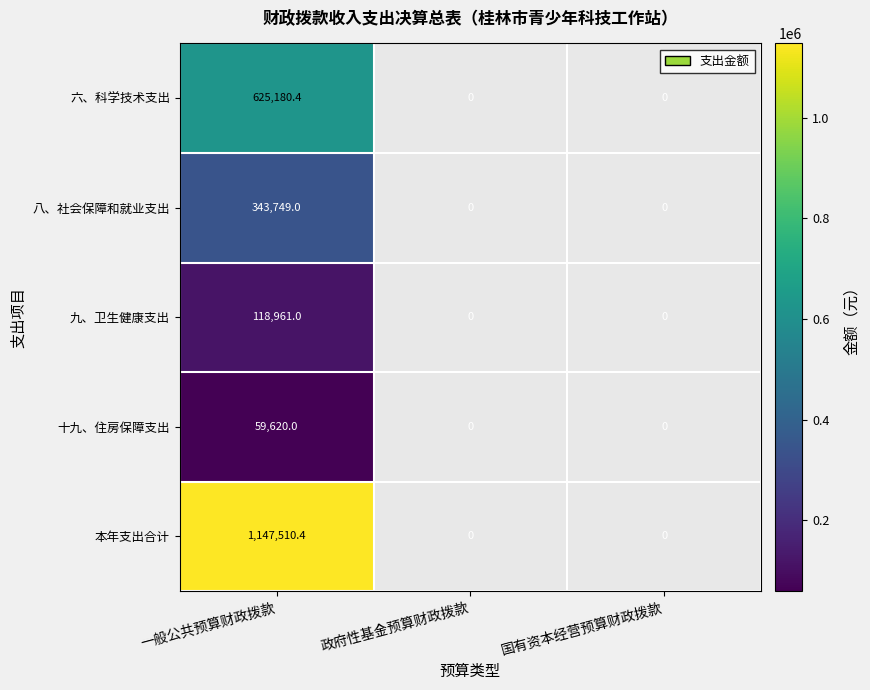

The value of 十九、住房保障支出 at 政府性基金预算财政拨款 is 24750.1. True or false?

False